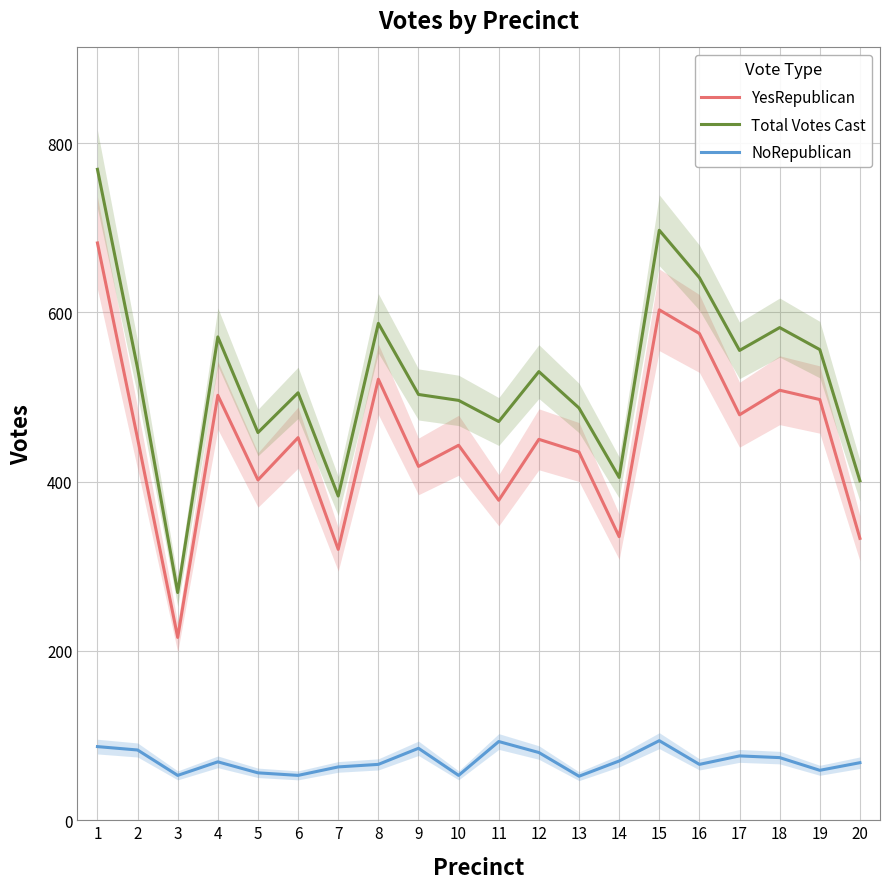

How many lines are shown in the chart?

3